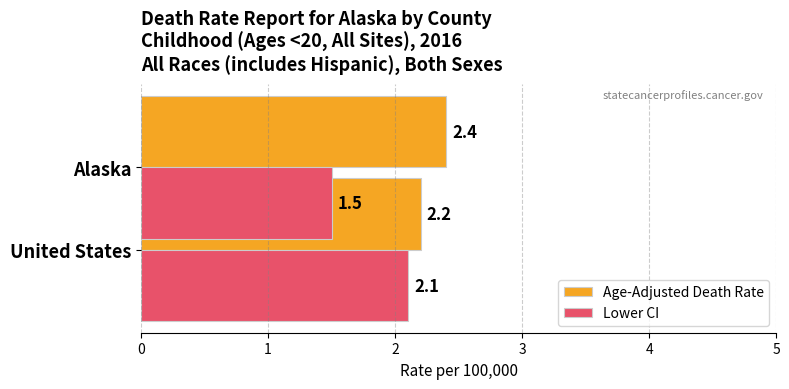

Count the Age-Adjusted Death Rate values in the range 2 to 3.

2